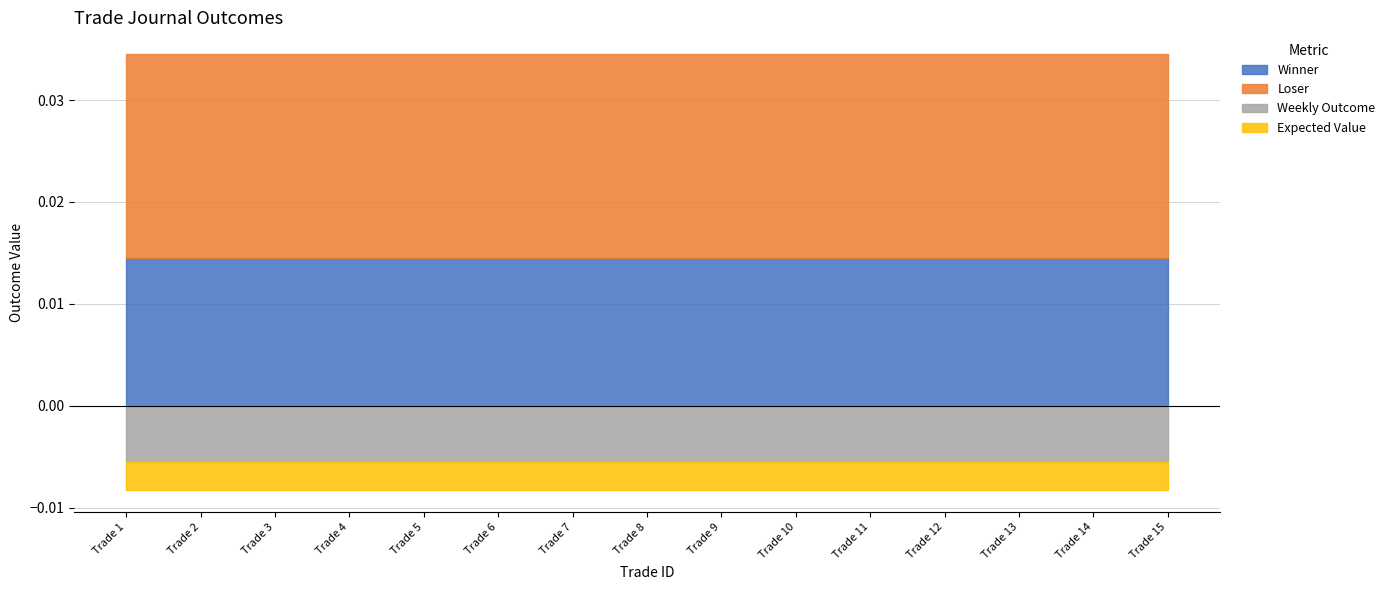

Which has a higher value, Trade 8 or Trade 15?

Trade 8